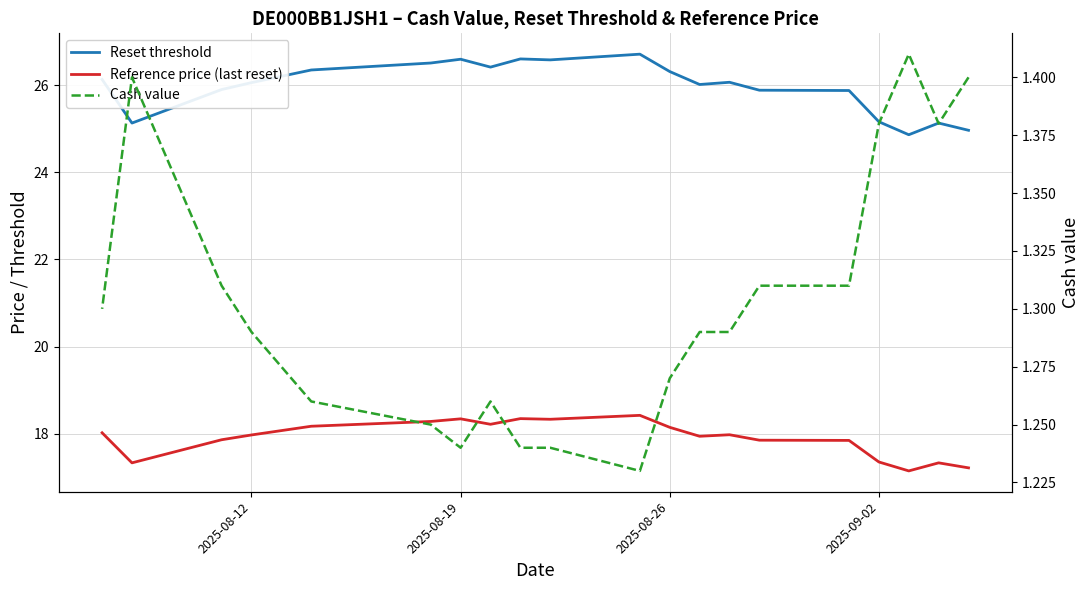

What are all the series names shown in the legend?

Reset threshold, Reference price (last reset), Cash value